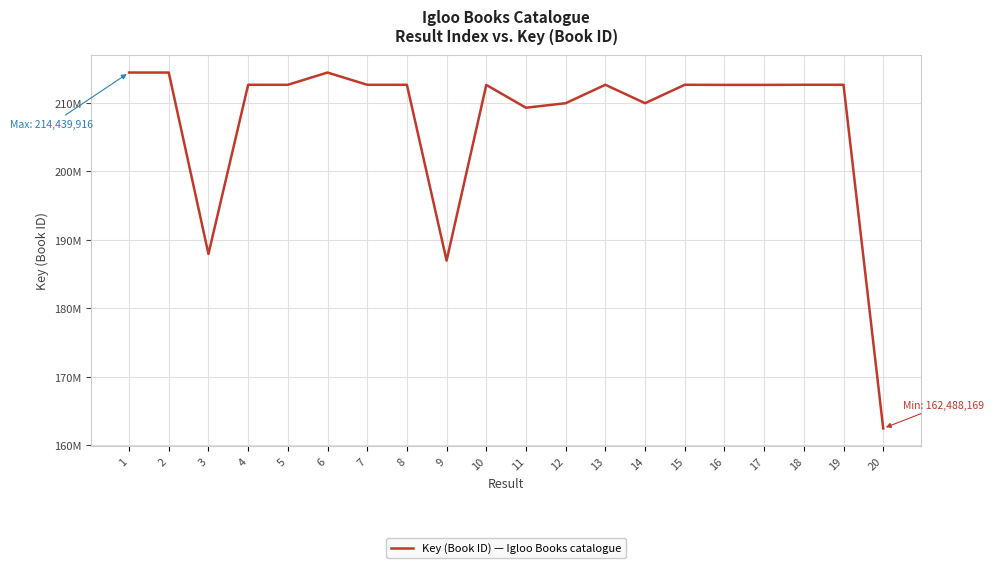

At which label is the value closest to 188464042?

3